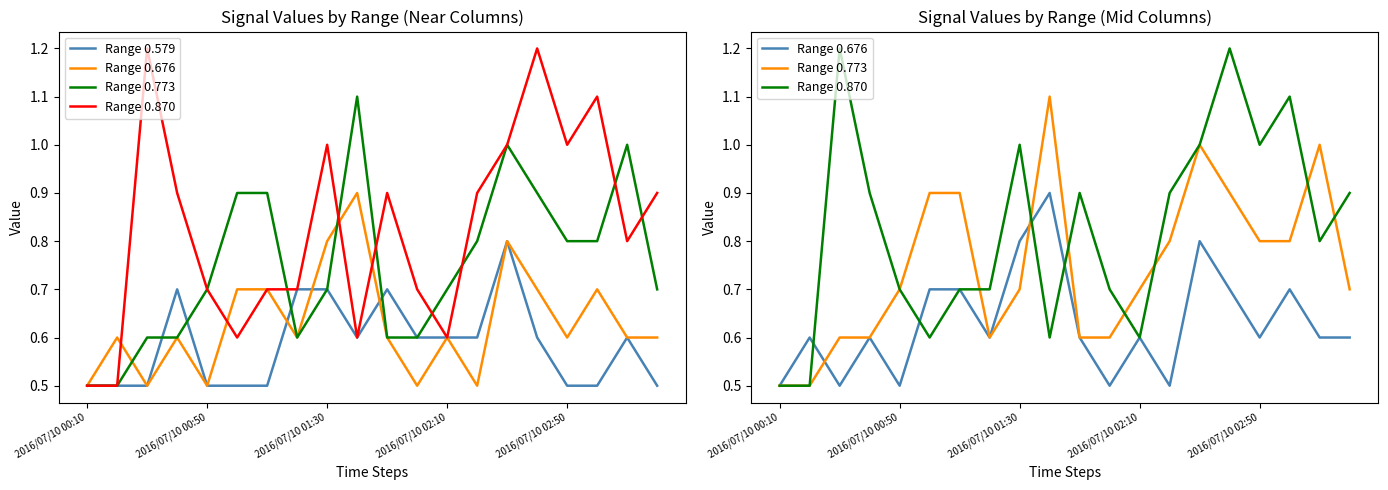

At which category does Range 0.773 reach its first local peak?

9